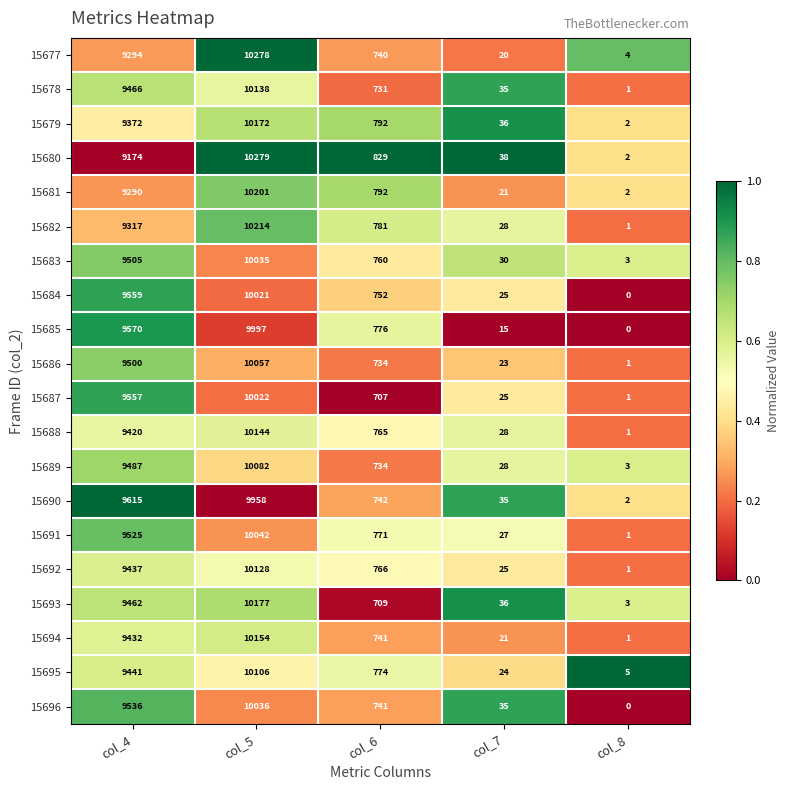

What is the difference between the 15690 values at col_5 and col_7?

9923